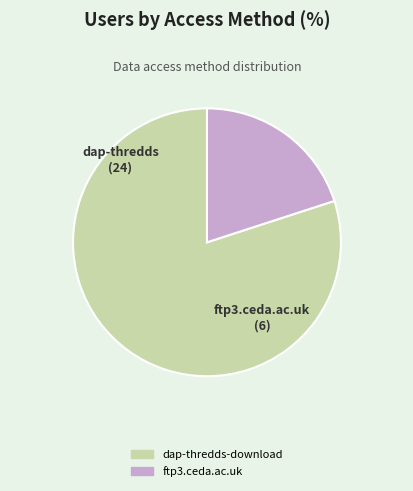

How many slices are in this pie chart?

2